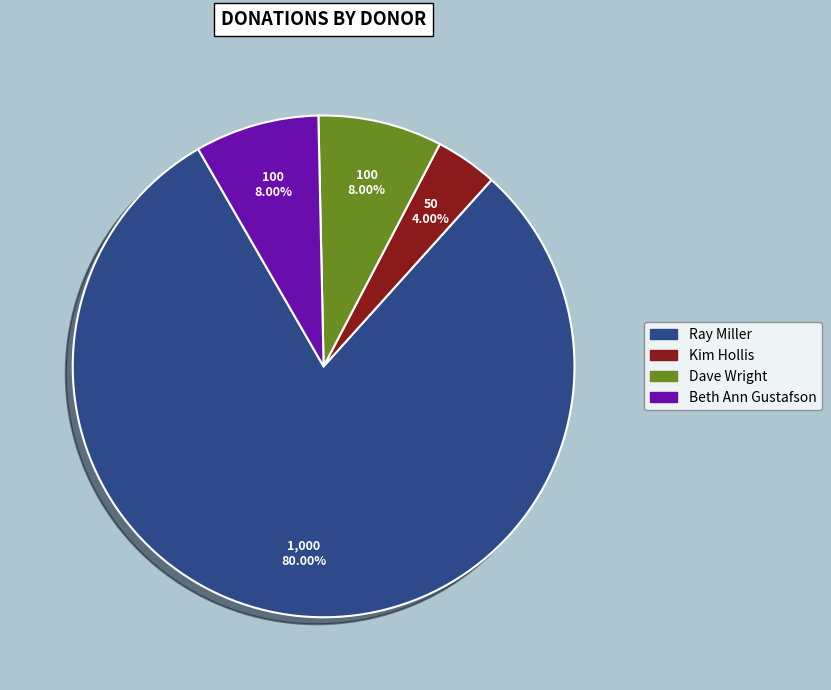

True or false: Ray Miller accounts for 67% of the total.

False